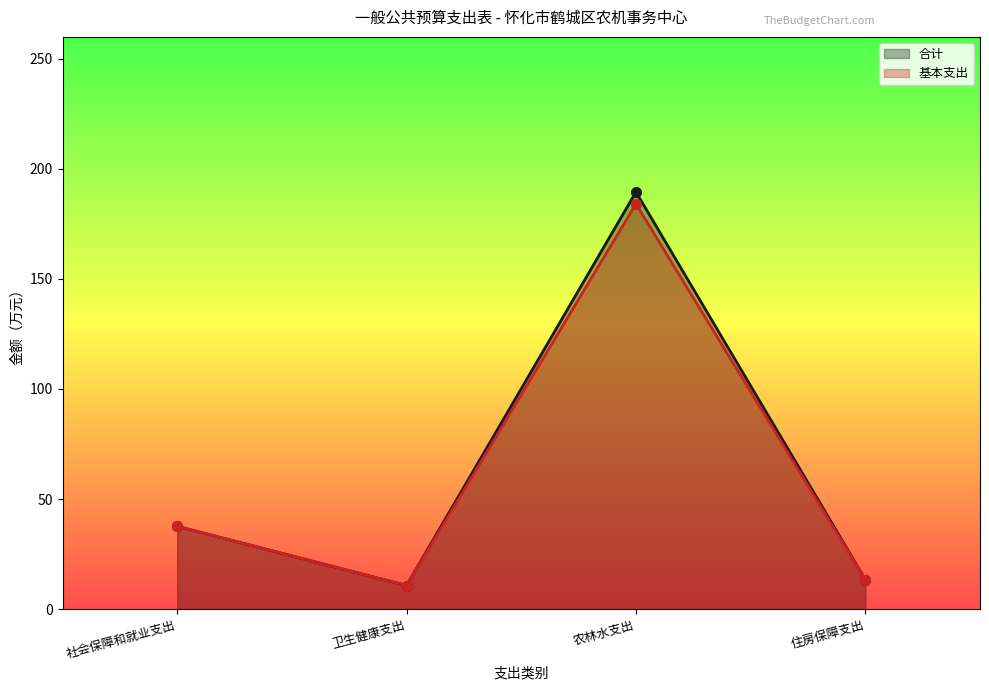

At which category is the sum across all series the highest?

农林水支出